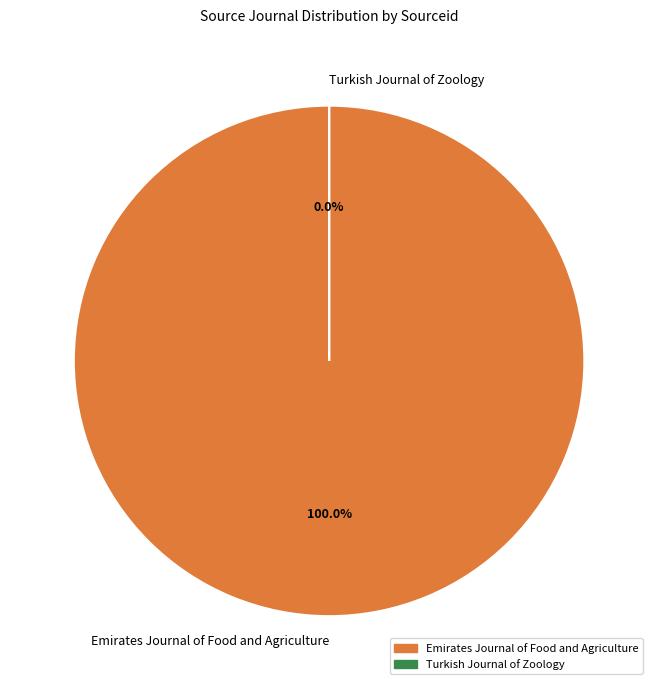

What percentage is the Emirates Journal of Food and Agriculture slice, to the nearest percent?

100%